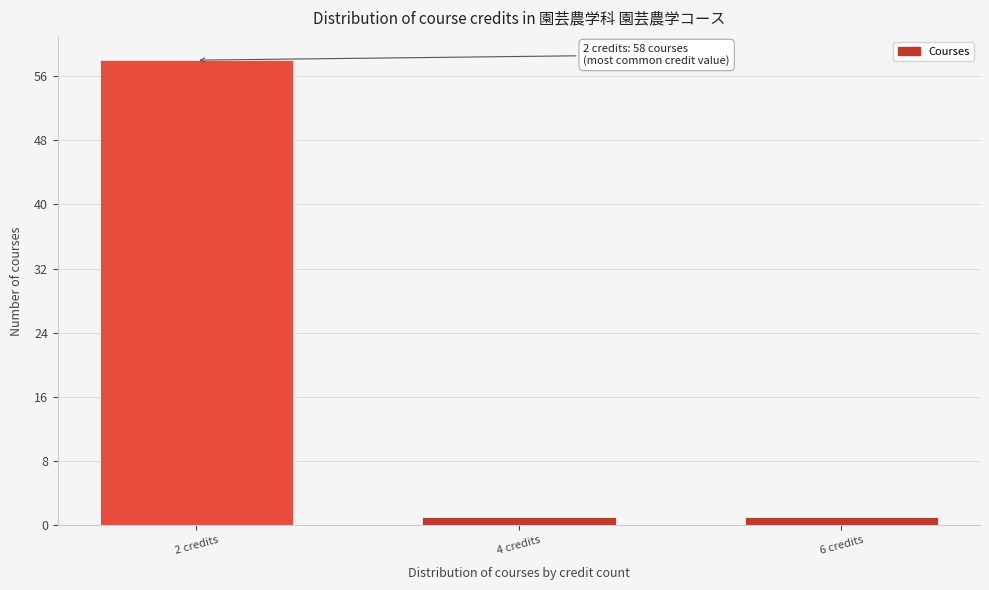

Reading right to left, extract all data points from this chart.

6 credits=1	4 credits=1	2 credits=58